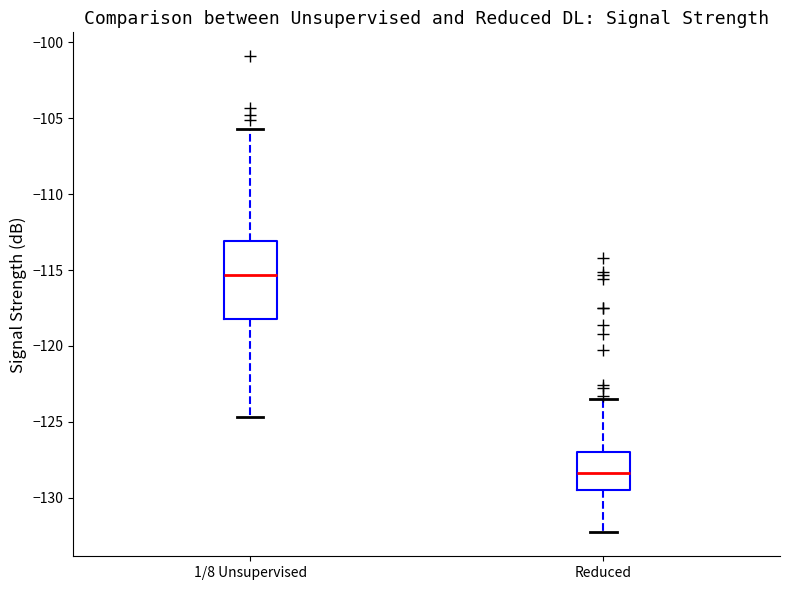

Which box is the tallest, from its lower edge to its upper edge?

1/8 Unsupervised